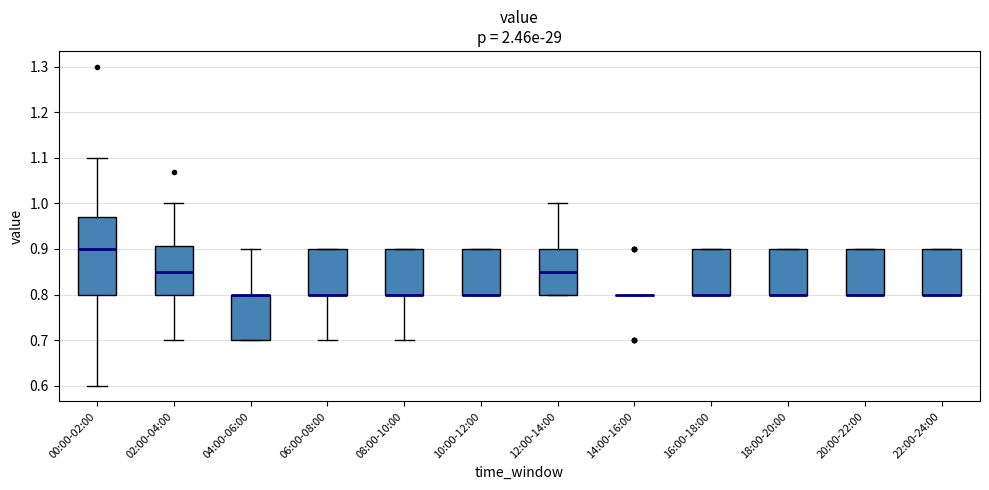

Reading left to right, read every box against the y-axis: the position of its median line, the range the box covers, and the ends of its whiskers. The values are not printed on the chart, so give them approximately, as read against the axis.

00:00-02:00: median 0.90, box 0.80 to 0.97, whiskers 0.60 to 1.10
02:00-04:00: median 0.85, box 0.80 to 0.91, whiskers 0.70 to 1.00
04:00-06:00: median 0.80 (drawn on the box's upper edge), box 0.70 to 0.80, whiskers 0.70 to 0.90
06:00-08:00: median 0.80 (drawn on the box's lower edge), box 0.80 to 0.90, whiskers 0.70 to 0.90
08:00-10:00: median 0.80 (drawn on the box's lower edge), box 0.80 to 0.90, whiskers 0.70 to 0.90
10:00-12:00: median 0.80 (drawn on the box's lower edge), box 0.80 to 0.90, whiskers 0.80 to 0.90
12:00-14:00: median 0.85, box 0.80 to 0.90, whiskers 0.80 to 1.00
14:00-16:00: box collapsed to a line at 0.80, whiskers 0.80 to 0.80
16:00-18:00: median 0.80 (drawn on the box's lower edge), box 0.80 to 0.90, whiskers 0.80 to 0.90
18:00-20:00: median 0.80 (drawn on the box's lower edge), box 0.80 to 0.90, whiskers 0.80 to 0.90
20:00-22:00: median 0.80 (drawn on the box's lower edge), box 0.80 to 0.90, whiskers 0.80 to 0.90
22:00-24:00: median 0.80 (drawn on the box's lower edge), box 0.80 to 0.90, whiskers 0.80 to 0.90